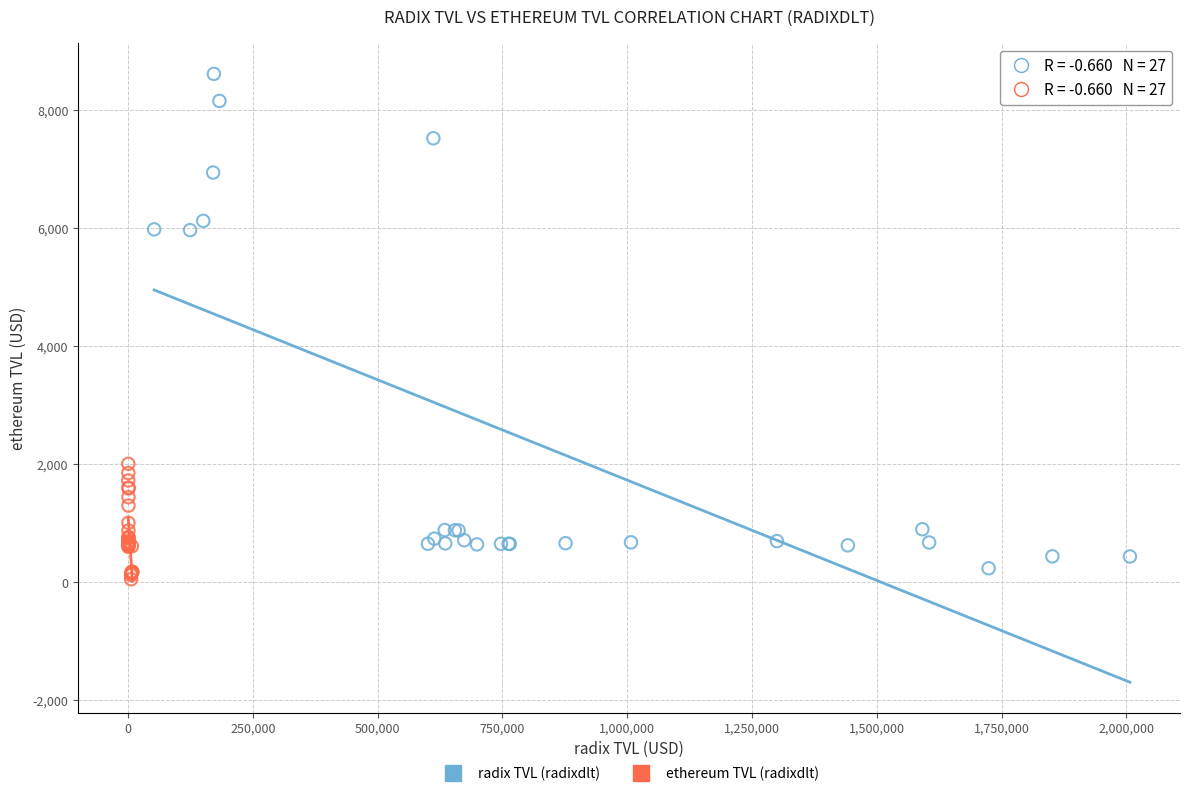

Which series reaches the maximum Y coordinate?

radix TVL (radixdlt)